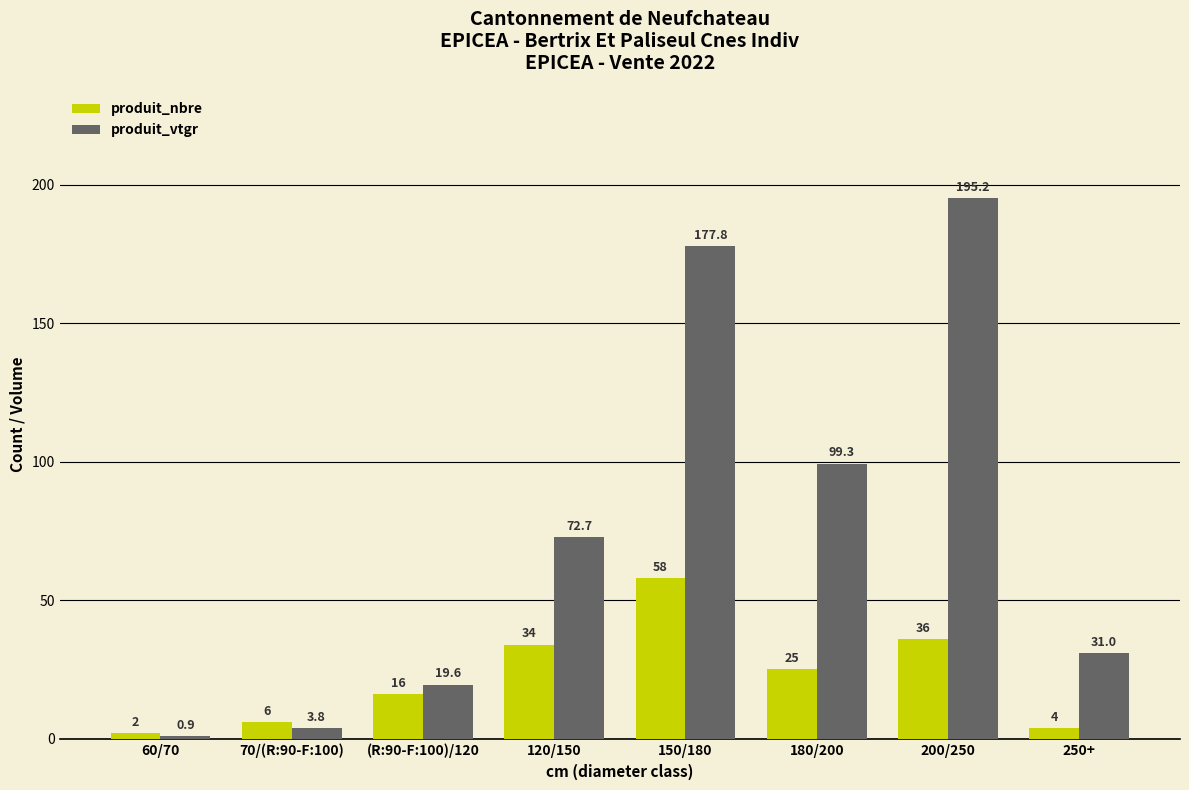

Which series has the largest range (max minus min)?

produit_vtgr